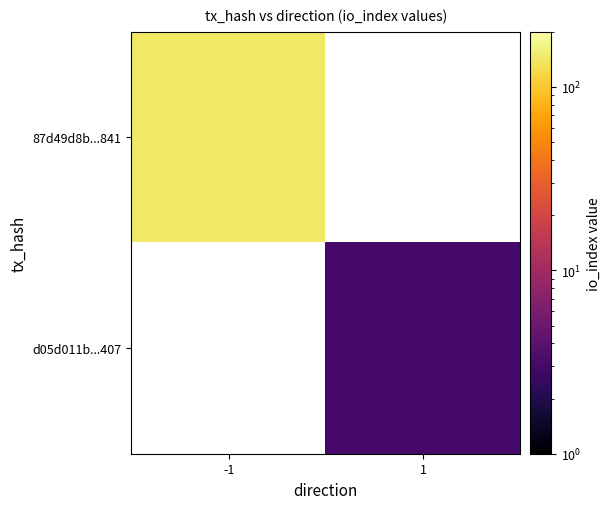

Rank the categories by 87d49d8b...841 value from highest to lowest.

-1, 1